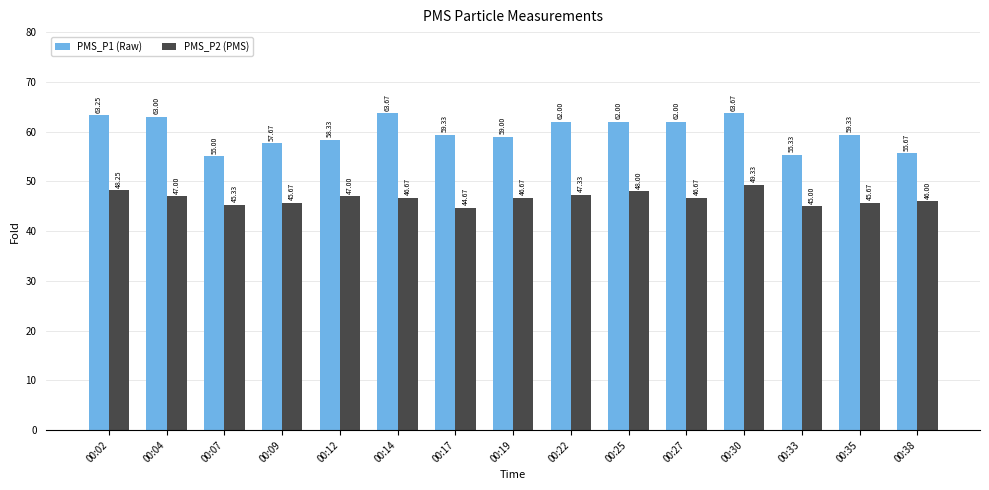

What is the difference between the highest and lowest values at 00:17?

14.7